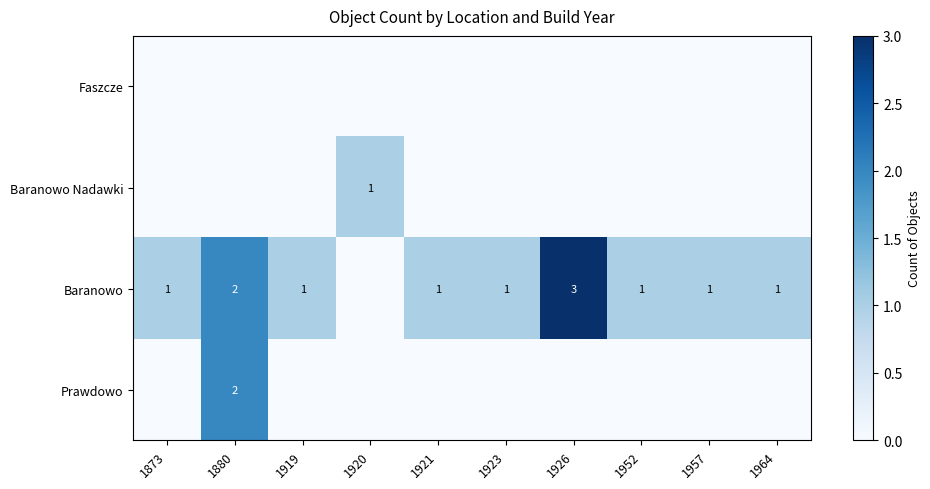

What is the sum of the Baranowo values at 1964 and 1926?

4